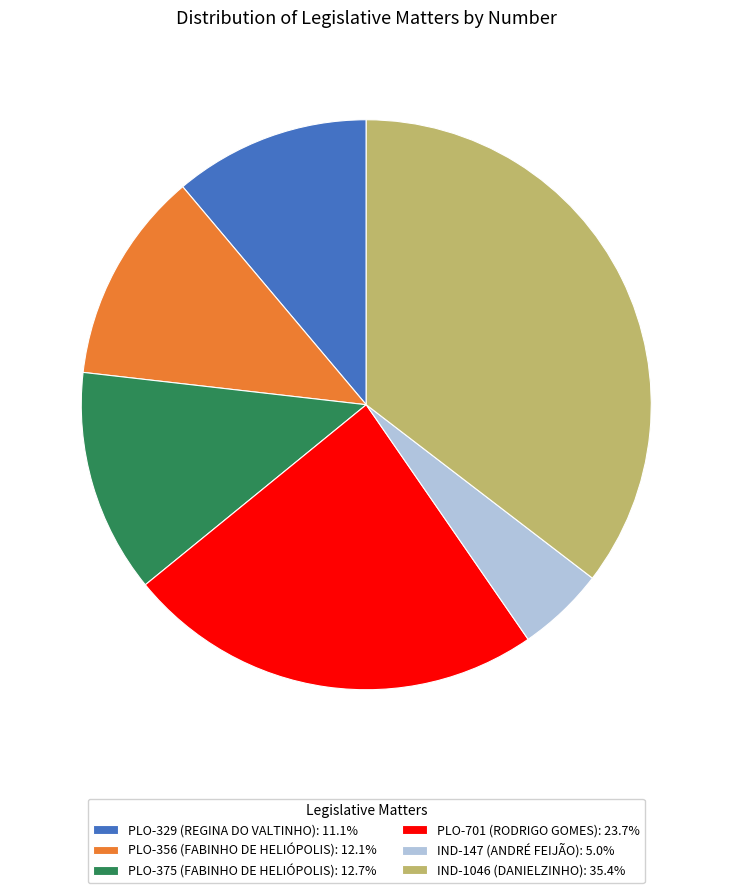

What is the ratio of the value at PLO-375 (FABINHO DE HELIÓPOLIS): 12.7% to the value at PLO-701 (RODRIGO GOMES): 23.7%?

0.5